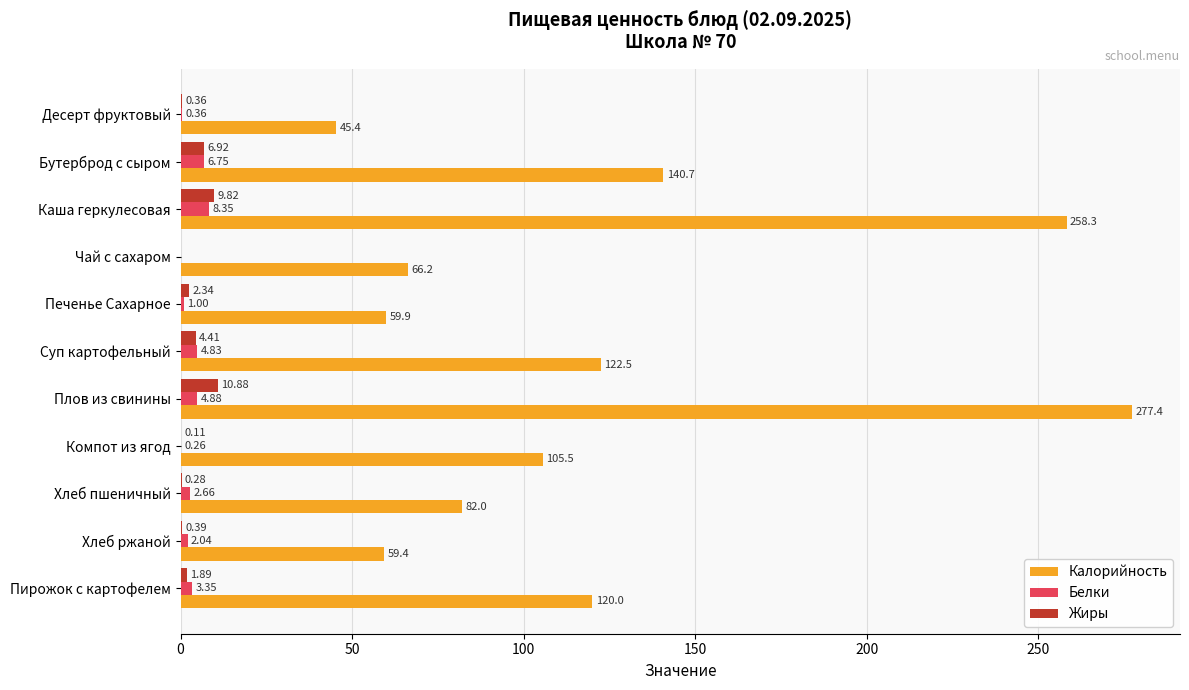

What is the sum of all Жиры values?

37.4